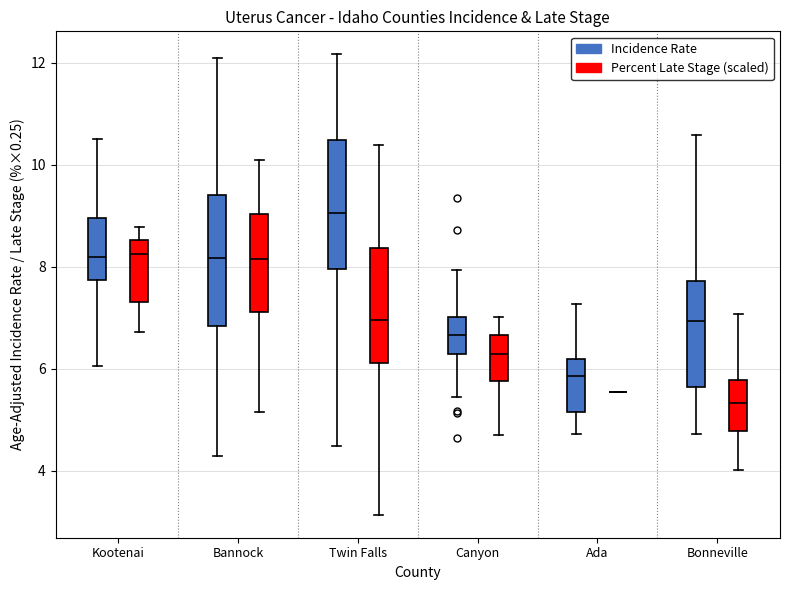

Reading left to right, transcribe this box plot: for each box, give where its median line is, the range the box spans, and where its two whiskers end, as read against the y-axis. The values are not printed on the chart, so give them approximately, as read against the axis.

Kootenai (Incidence Rate): median 8.2, box 7.8 to 9.0, whiskers 6.0 to 10.6
Kootenai (Percent Late Stage (scaled)): median 8.2, box 7.4 to 8.6, whiskers 6.8 to 8.8
Bannock (Incidence Rate): median 8.2, box 6.8 to 9.4, whiskers 4.2 to 12.0
Bannock (Percent Late Stage (scaled)): median 8.2, box 7.2 to 9.0, whiskers 5.2 to 10.0
Twin Falls (Incidence Rate): median 9.0, box 8.0 to 10.4, whiskers 4.4 to 12.2
Twin Falls (Percent Late Stage (scaled)): median 7.0, box 6.2 to 8.4, whiskers 3.2 to 10.4
Canyon (Incidence Rate): median 6.6, box 6.2 to 7.0, whiskers 5.4 to 8.0
Canyon (Percent Late Stage (scaled)): median 6.2, box 5.8 to 6.6, whiskers 4.8 to 7.0
Ada (Incidence Rate): median 5.8, box 5.2 to 6.2, whiskers 4.8 to 7.2
Ada (Percent Late Stage (scaled)): box collapsed to a line at 5.6, whiskers 5.6 to 5.6
Bonneville (Incidence Rate): median 7.0, box 5.6 to 7.8, whiskers 4.8 to 10.6
Bonneville (Percent Late Stage (scaled)): median 5.4, box 4.8 to 5.8, whiskers 4.0 to 7.0